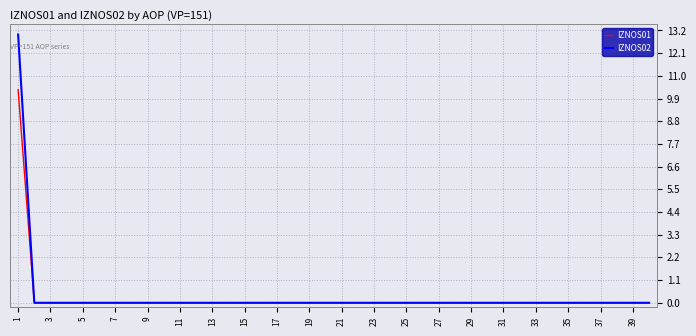

Rank the series by their maximum value, from lowest to highest.

IZNOS01, IZNOS02